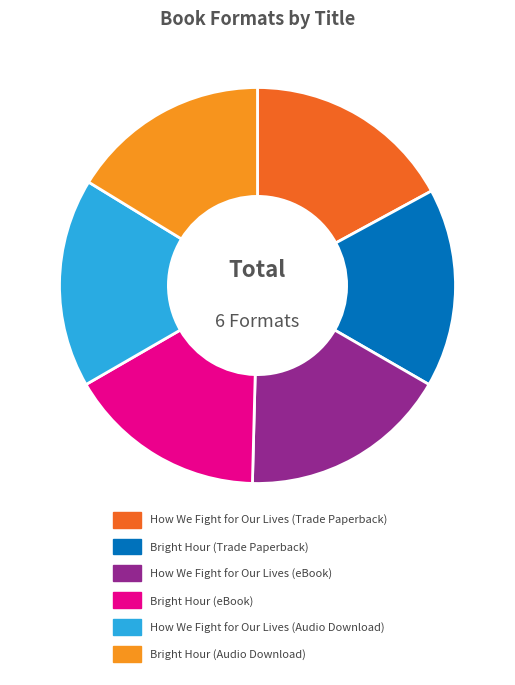

Is it true that How We Fight for Our Lives (Trade Paperback) is 23% of the pie?

False